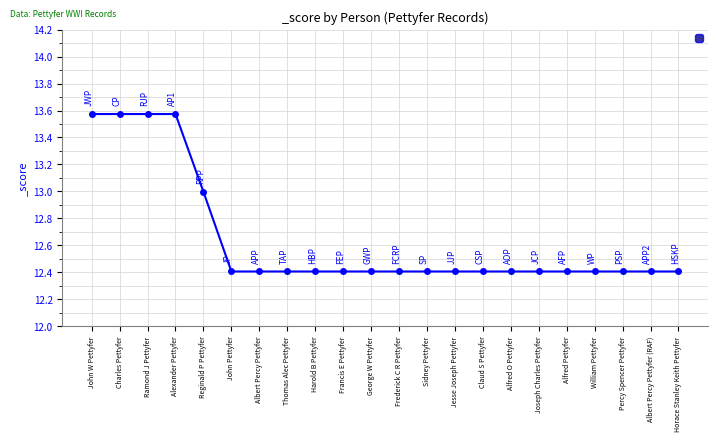

What is the label of the 16th point from the left?

Alfred O Pettyfer